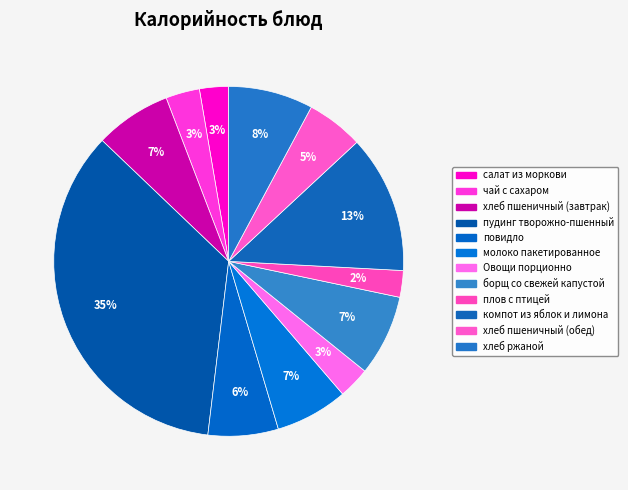

Rank the categories by value from lowest to highest.

плов с птицей, салат из моркови, Овощи порционно, чай с сахаром, хлеб пшеничный (обед), повидло, молоко пакетированное, хлеб пшеничный (завтрак), борщ со свежей капустой, хлеб ржаной, компот из яблок и лимона, пудинг творожно-пшенный